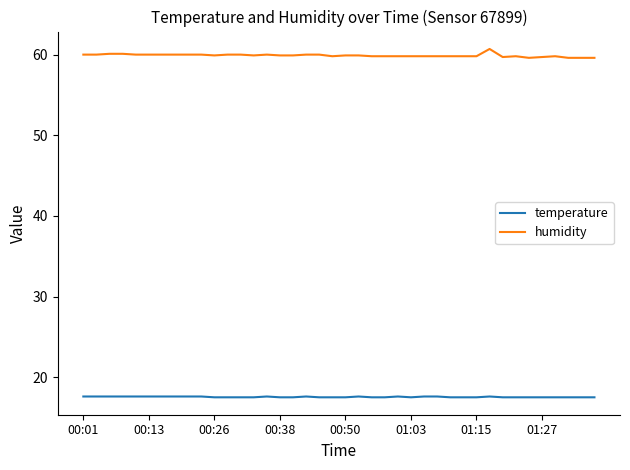

Which series has the largest total across all categories?

humidity